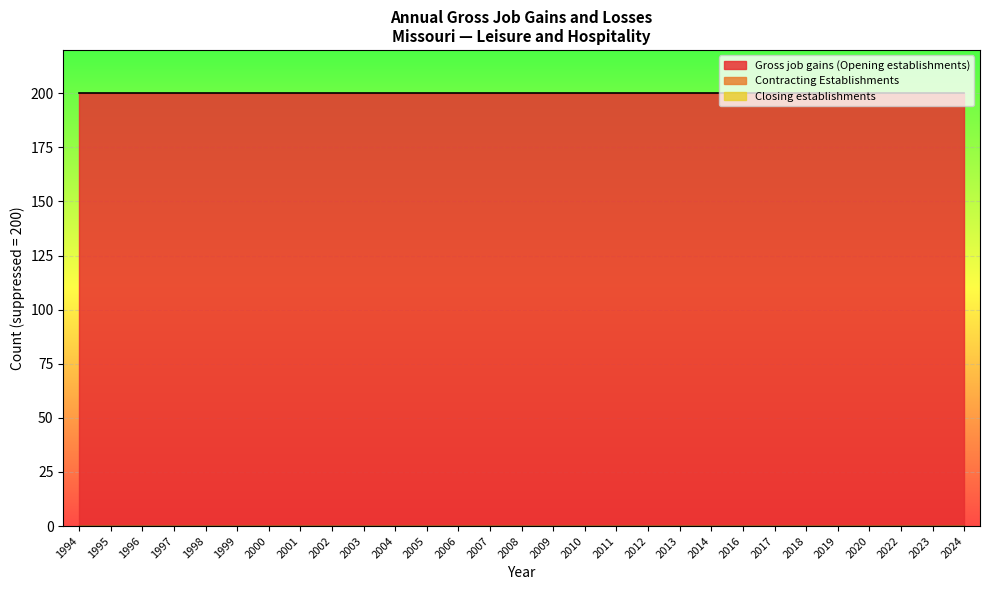

At which label is Gross job gains (Opening establishments) closest to 200?

1994